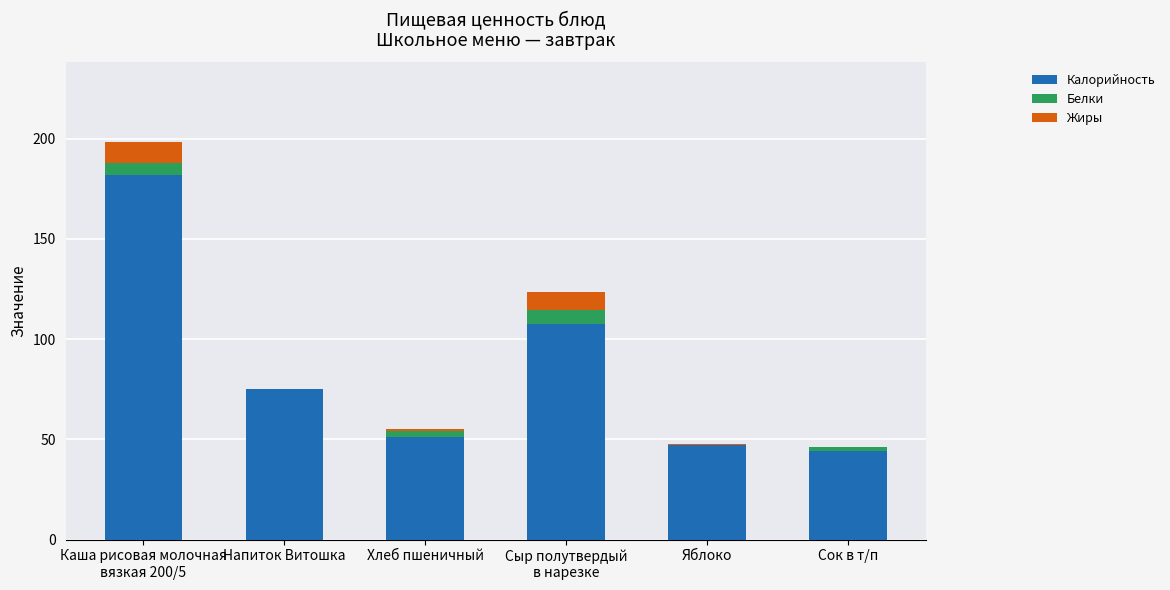

What is the maximum value for Калорийность?

182.0